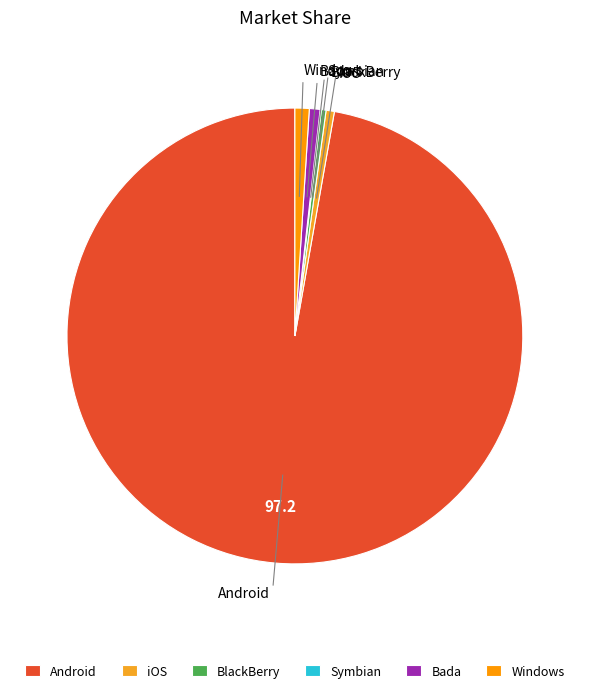

Do iOS and Bada together represent more than half of the pie?

No